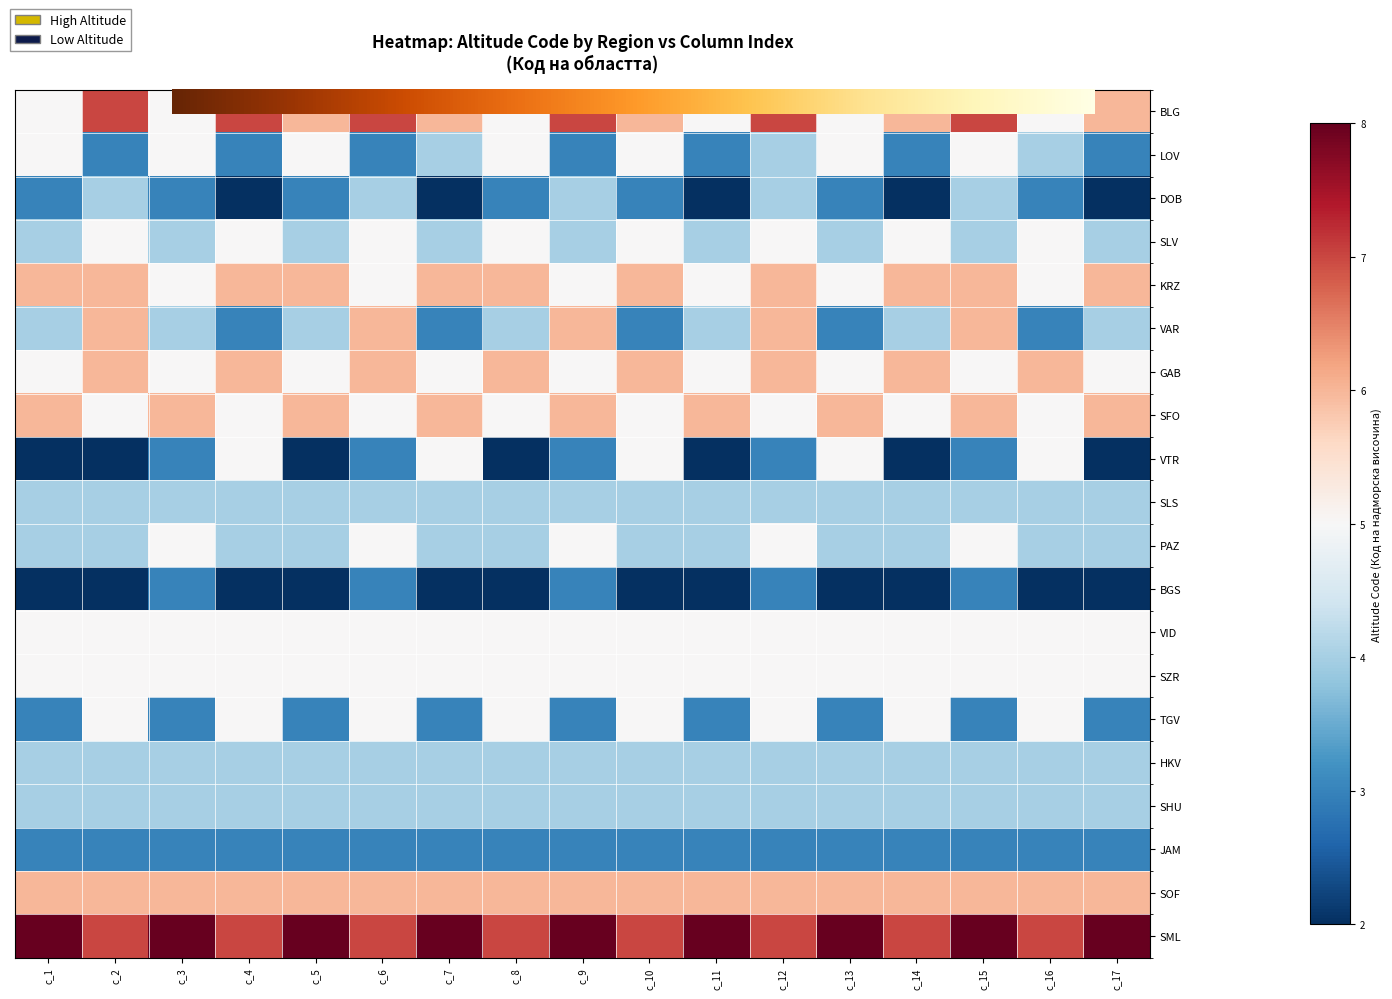

Which series has the largest total across all categories?

SML